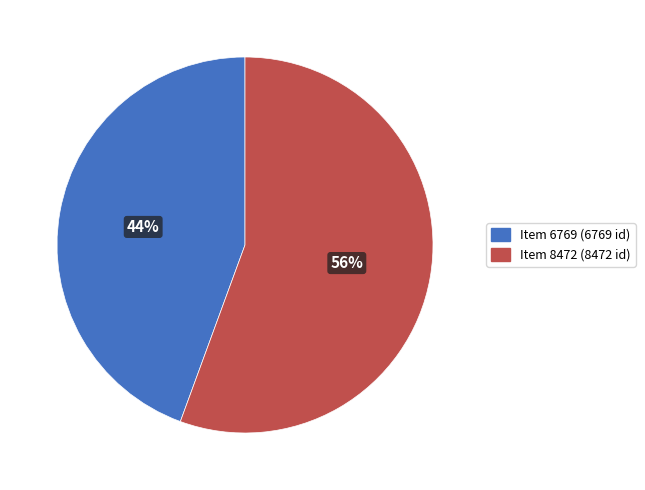

To the nearest percent, what is the average slice percentage?

50%